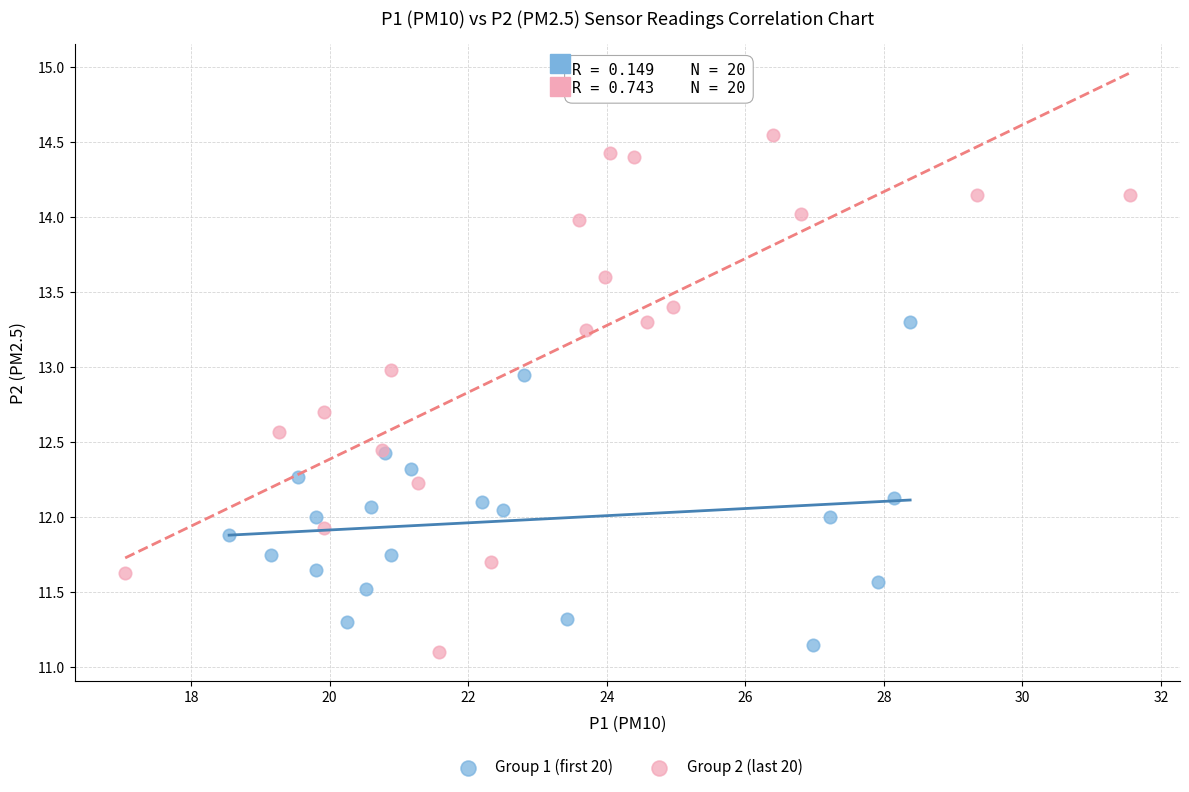

Which series reaches the maximum Y coordinate?

Group 2 (last 20)